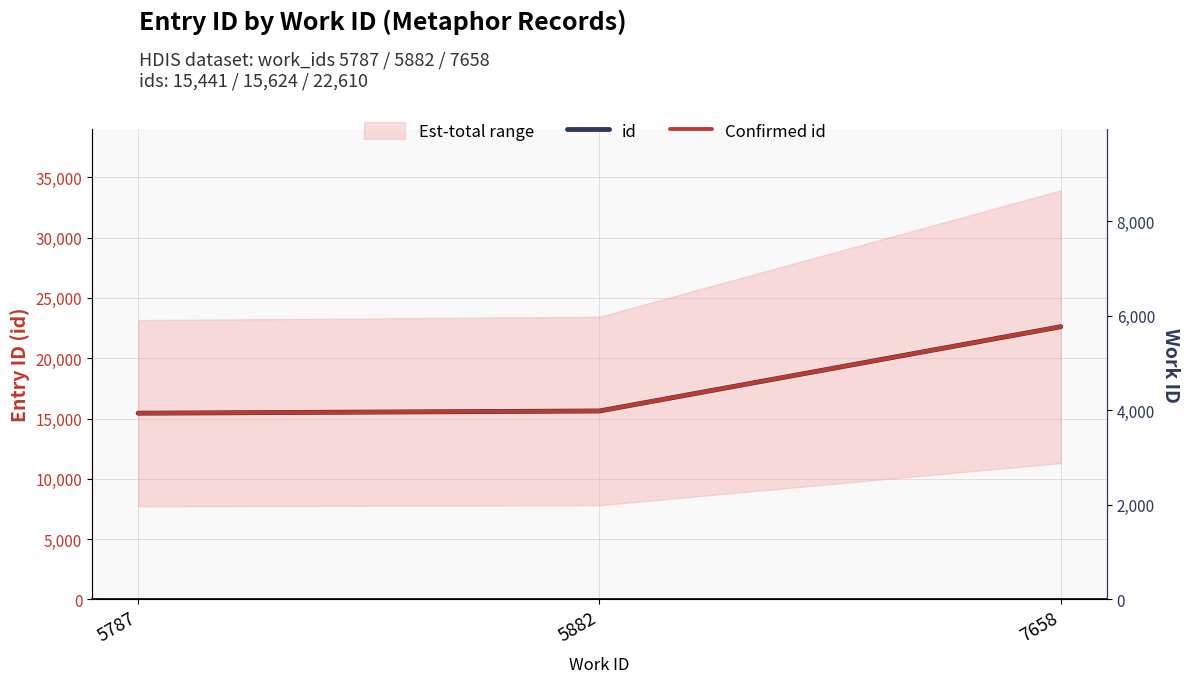

What is the difference between the id values at 5787 and 7658?

7169